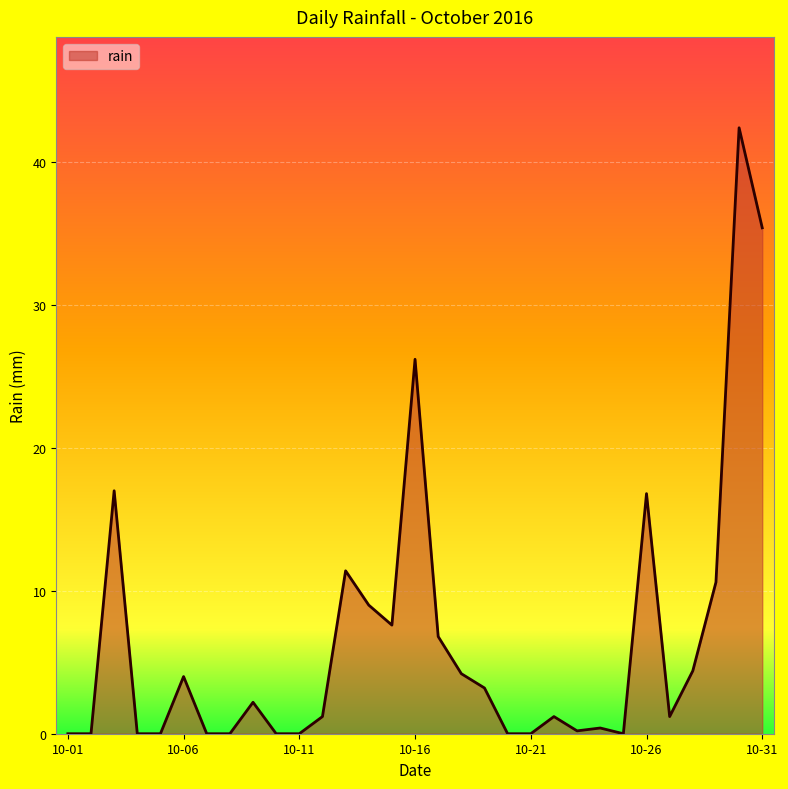

What is the difference between the maximum and minimum values?

42.4